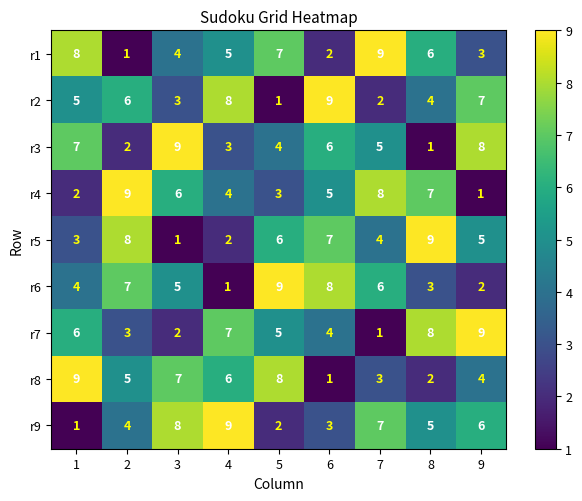

How many series are shown in this chart?

9